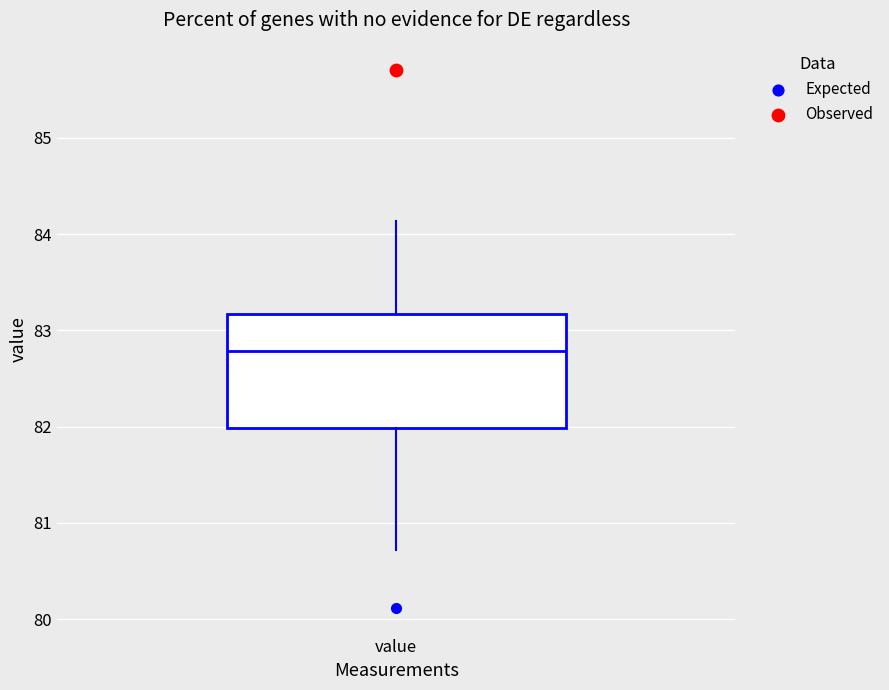

Transcribe this box plot: give where the median line is, the range the box spans, and where the two whiskers end, as read against the y-axis. The values are not printed on the chart, so give them approximately, as read against the axis.

median 82.8, box 82.0 to 83.2, whiskers 80.7 to 84.1